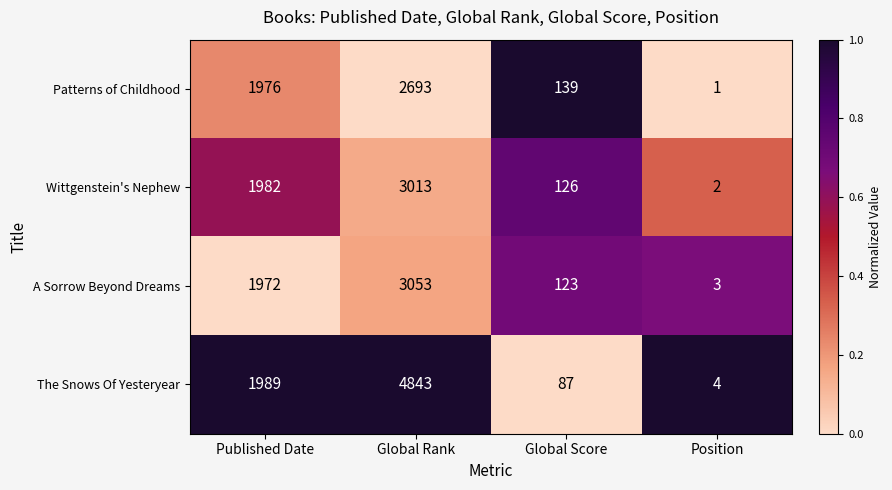

What is the difference between the maximum and minimum values in the Wittgenstein's Nephew series?

3011